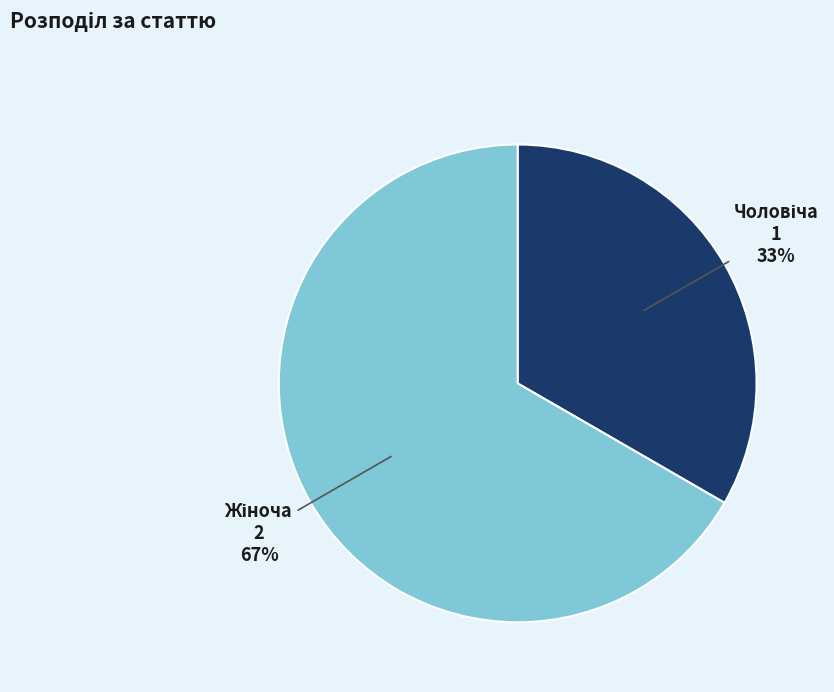

Does any single category account for the majority?

Yes